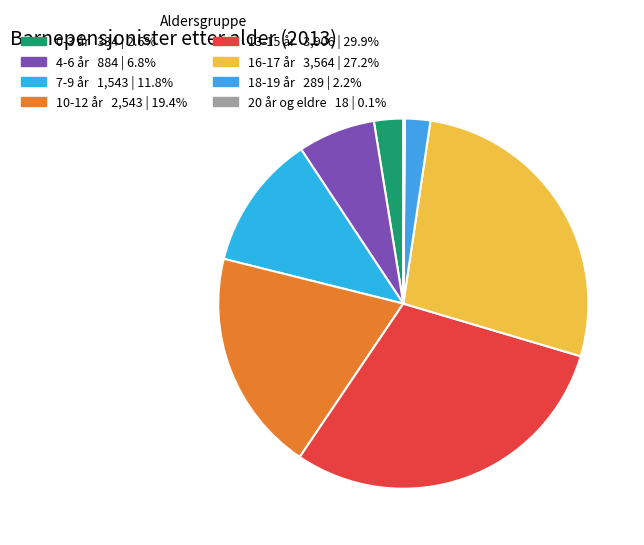

What percentage is the 0-3 år slice, to the nearest percent?

3%